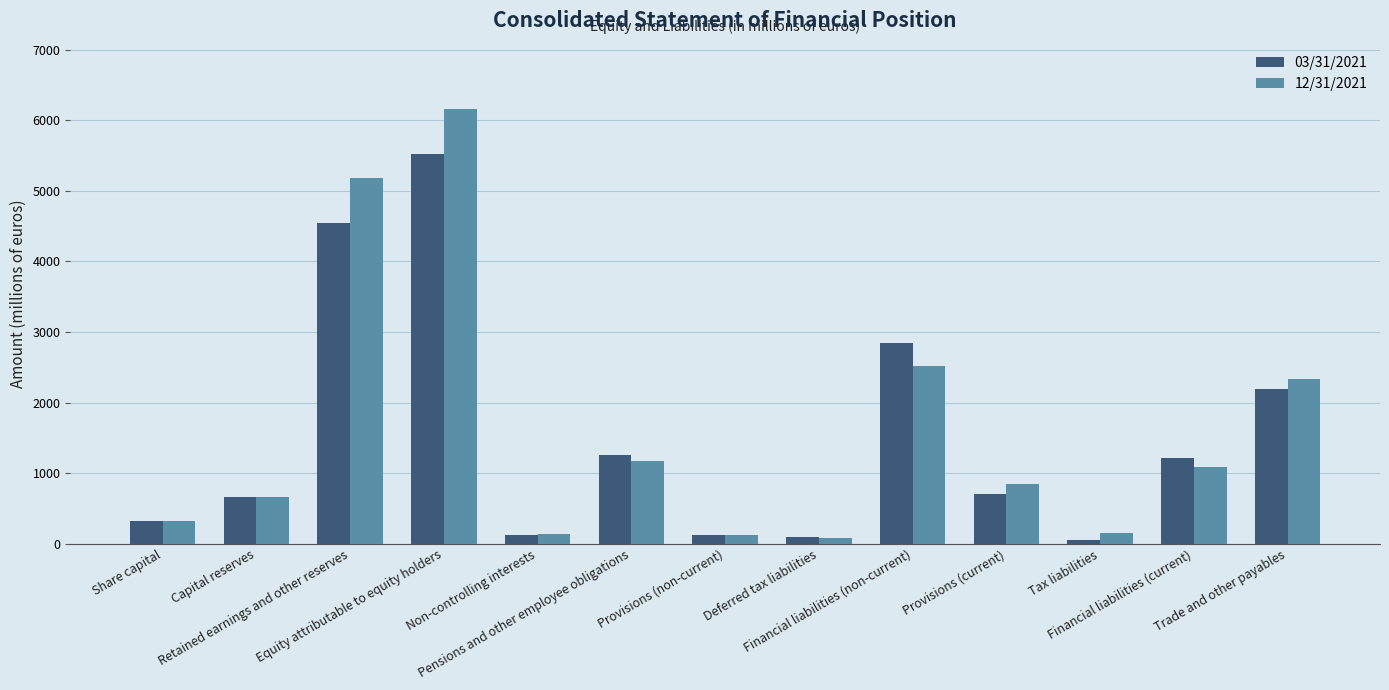

What is the sum of the 12/31/2021 values at Deferred tax liabilities and Equity attributable to equity holders?

6239.8